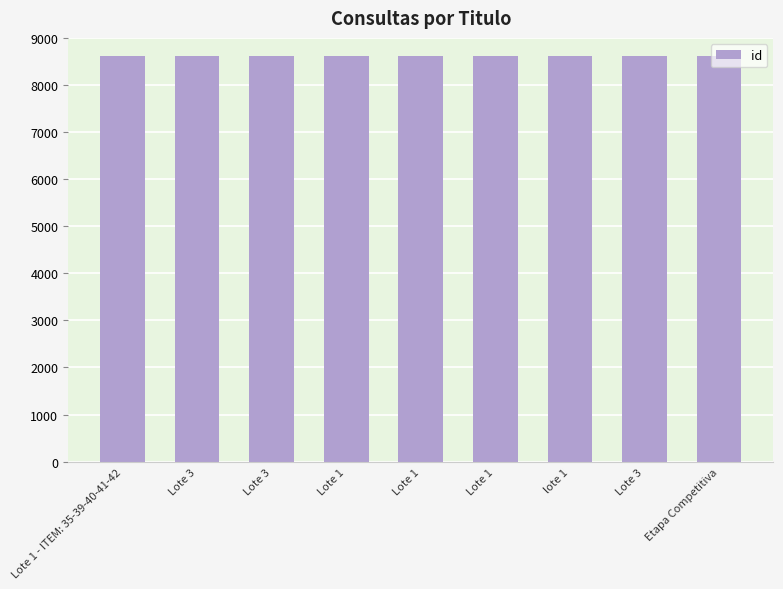

Reading left to right, extract all data points from this chart.

Lote 1 - ITEM: 35-39-40-41-42=8613	Lote 3=8614	Lote 3=8615	Lote 1=8616	Lote 1=8617	Lote 1=8618	lote 1=8620	Lote 3=8621	Etapa Competitiva=8622